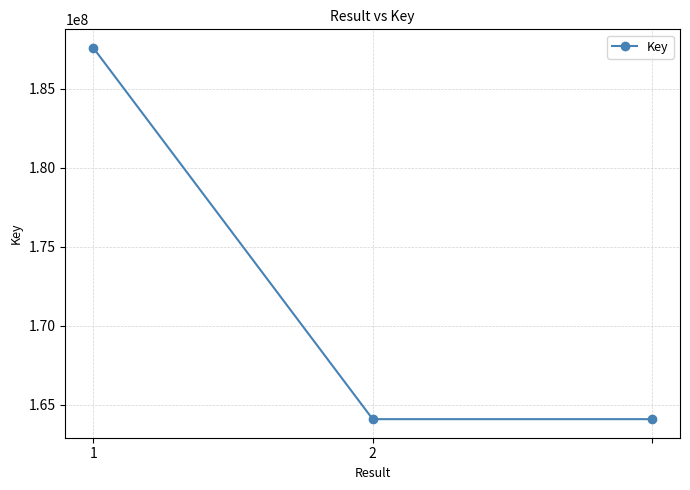

What is the average value?

171911405